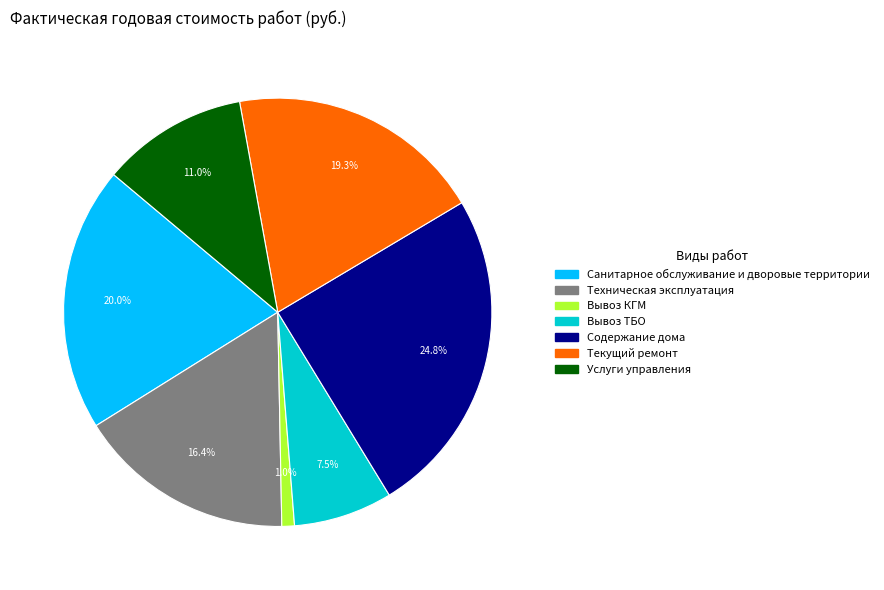

Is there a majority slice in this chart?

No